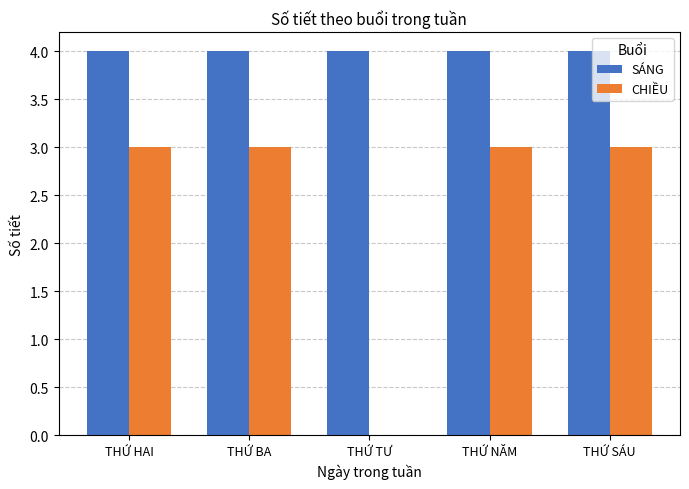

Reading right to left, transcribe all the data shown in this chart.

SÁNG: 4	4	4	4	4
CHIỀU: 3	3	0	3	3